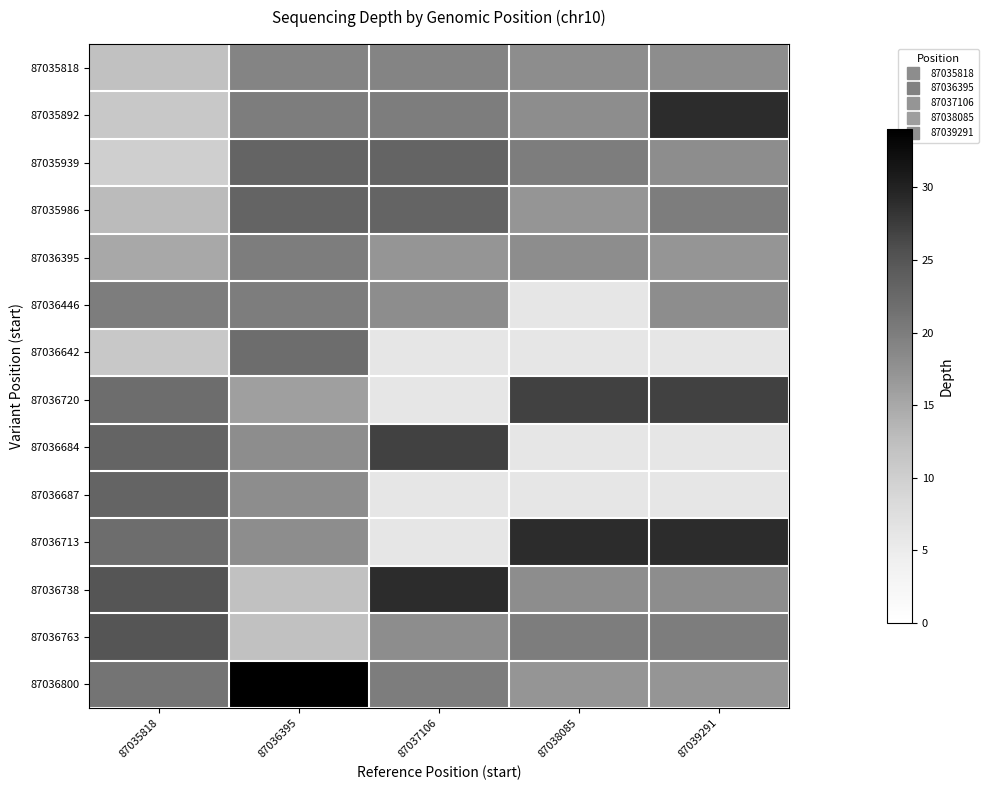

List the series in order of their peak value, lowest first.

87035818, 87036395, 87036446, 87036642, 87035939, 87035986, 87036687, 87036763, 87036720, 87036684, 87035892, 87036713, 87036738, 87036800